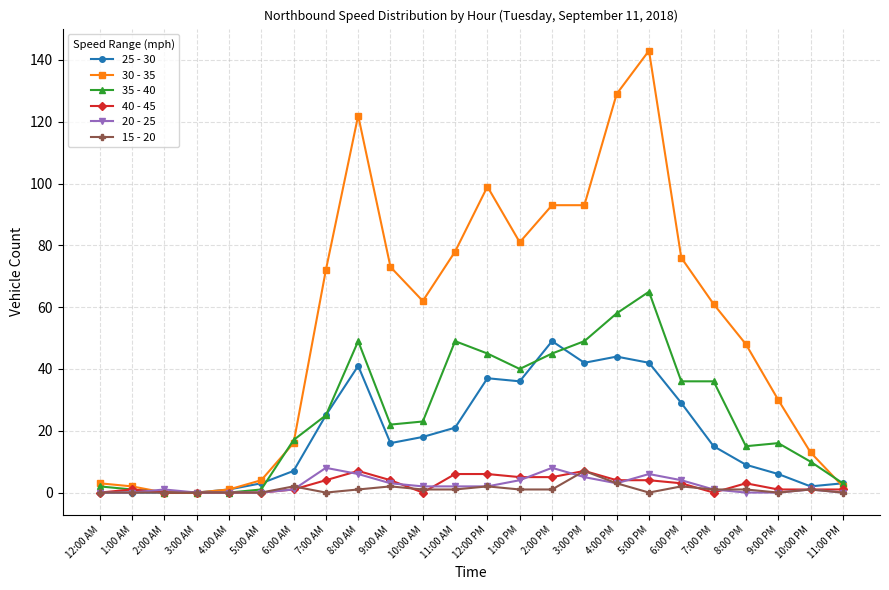

Is this an area chart (filled region under the line)?

No